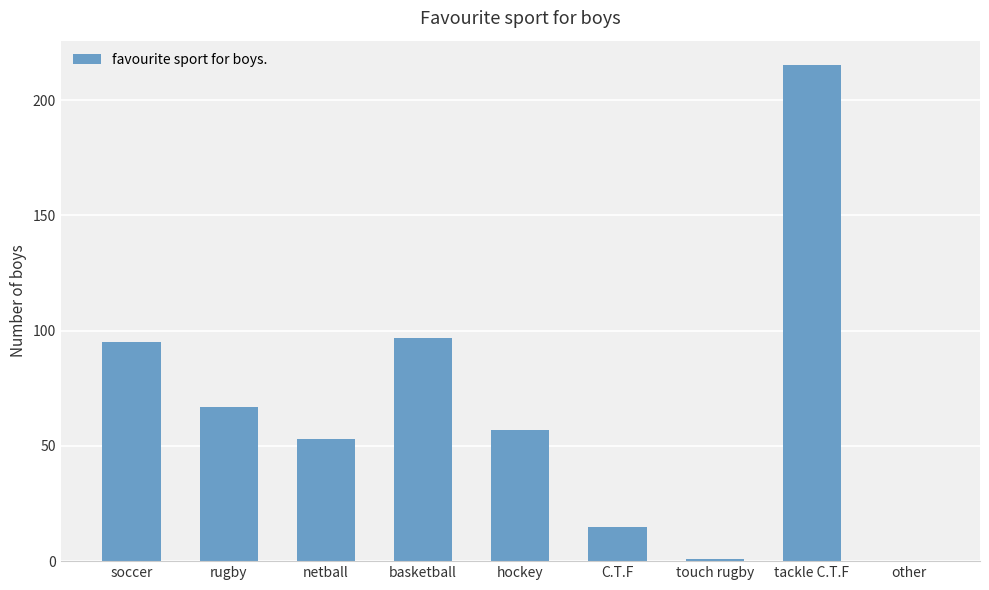

The value at netball is 53. True or false?

True